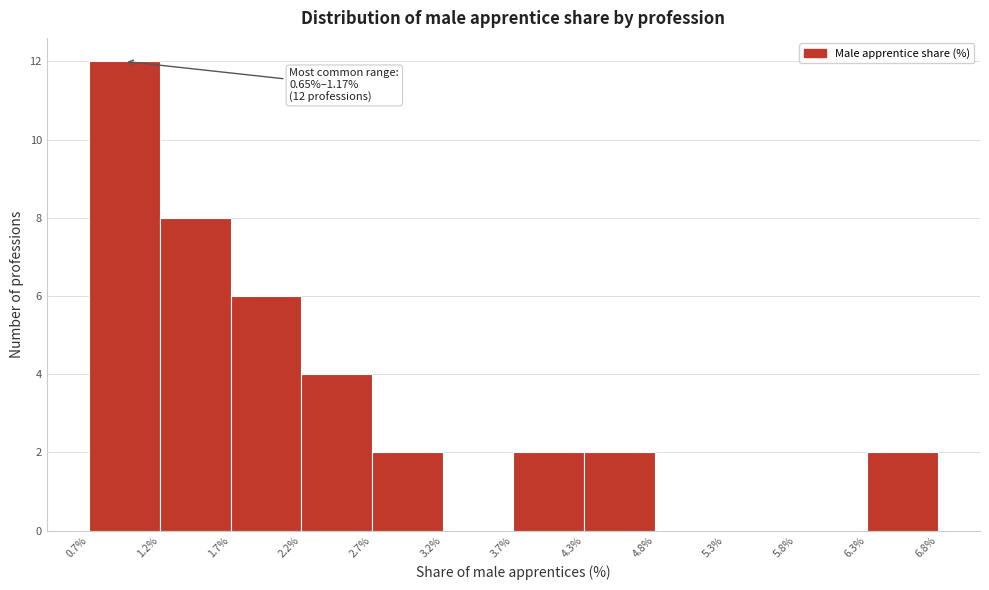

Over which range of the x-axis is the bar tallest?

0.7% to 1.2%